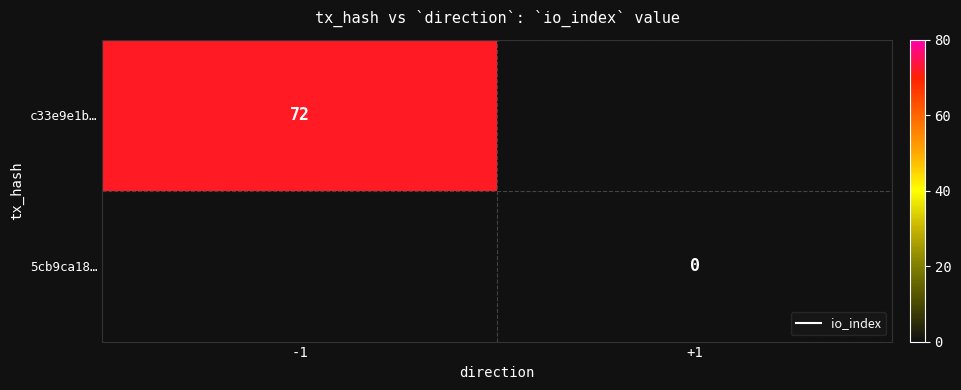

Where is 5cb9ca18… nearest to the value 0?

-1